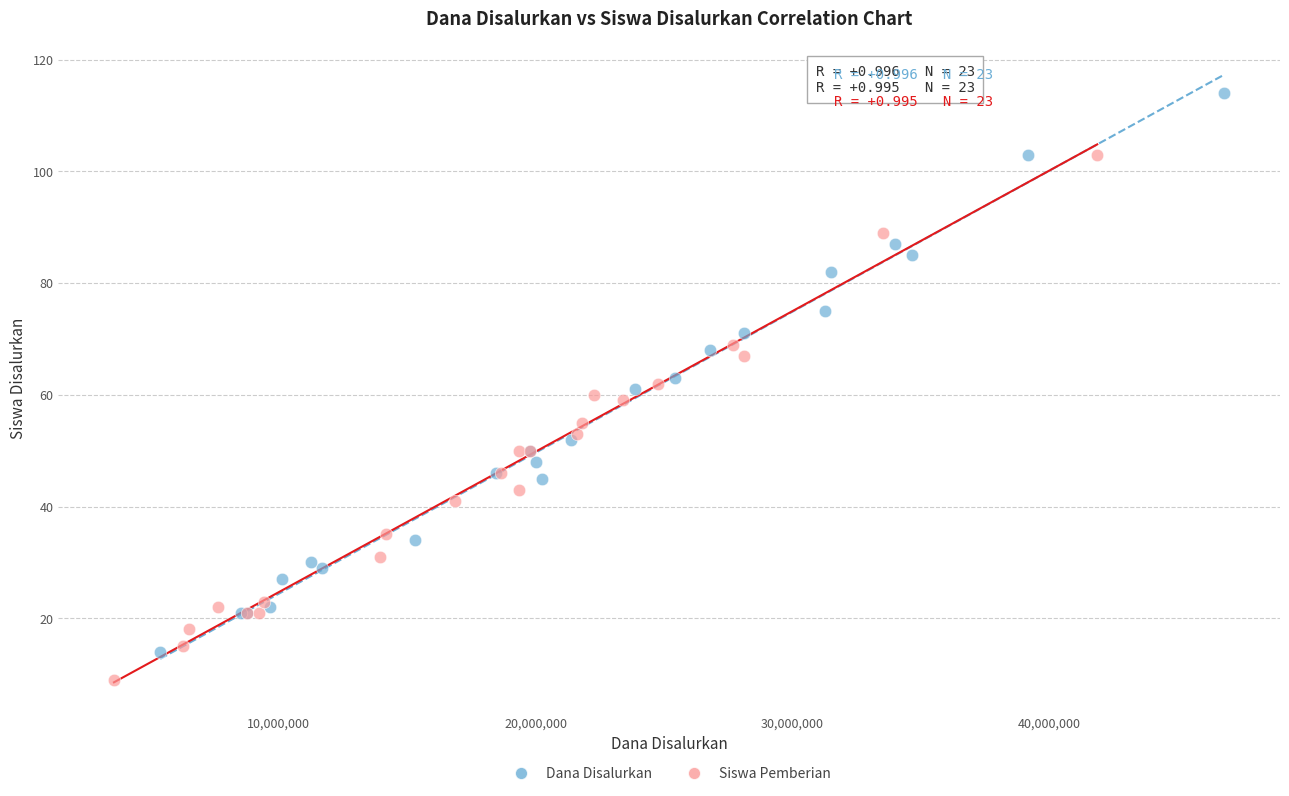

Which series reaches the maximum Y coordinate?

Dana Disalurkan